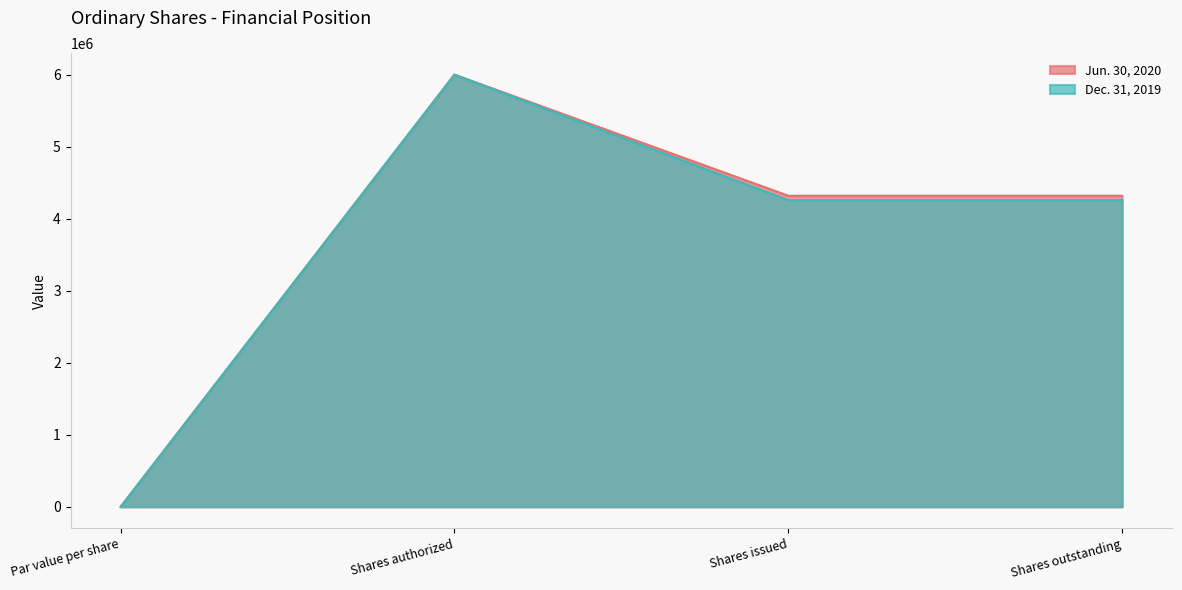

What is the average value of the Jun. 30, 2020 series?

3659473